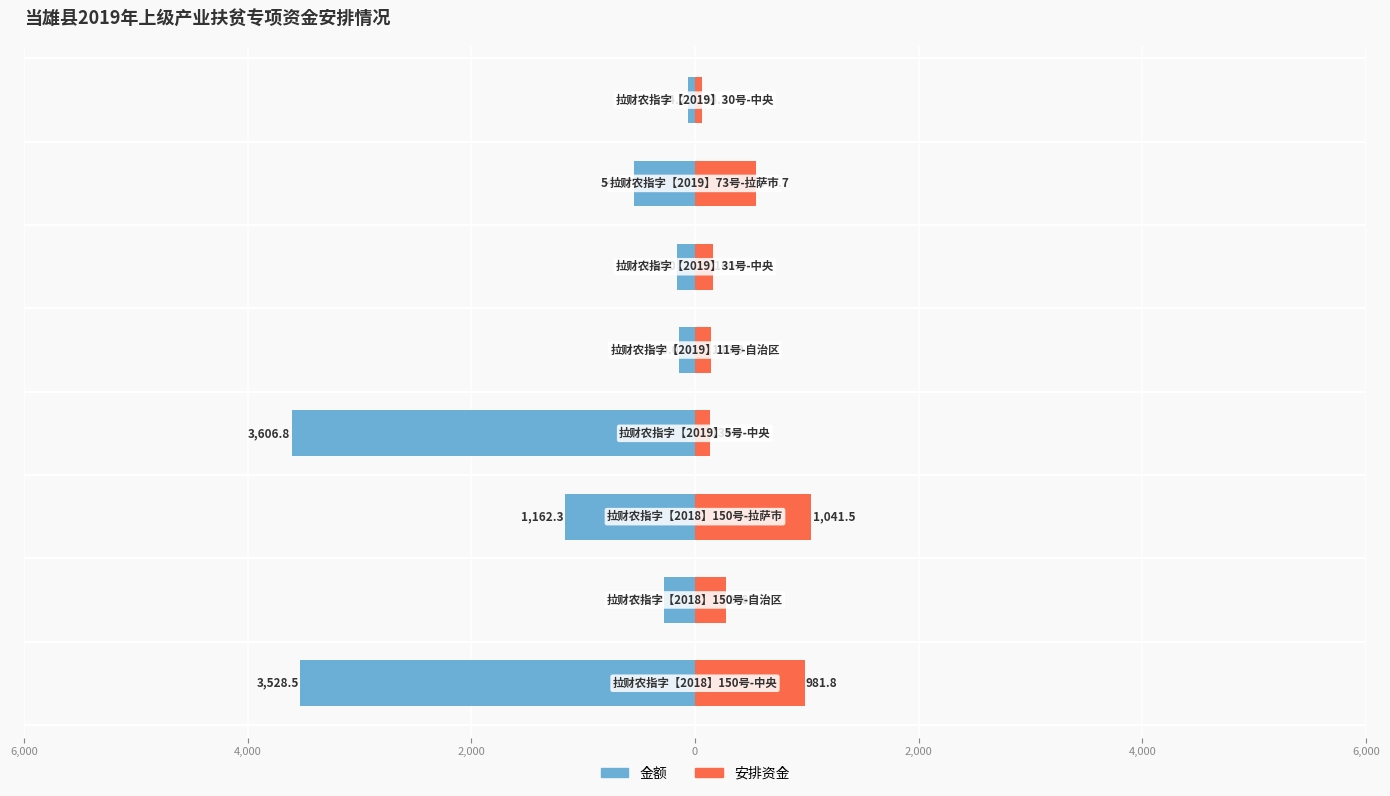

What is the maximum value for 金额?

-64.2